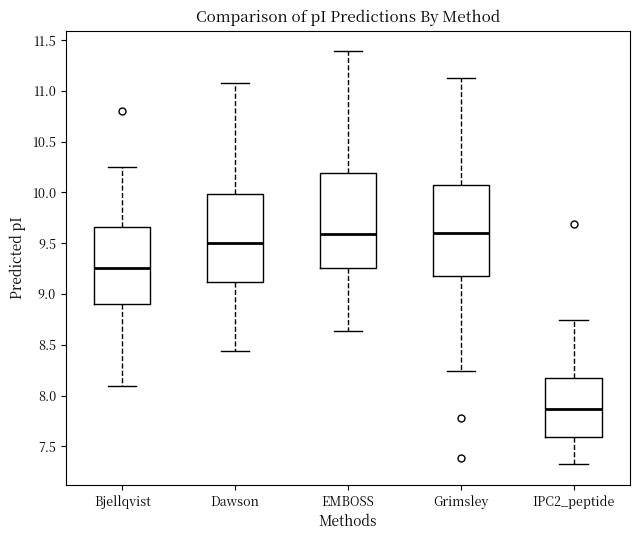

Reading left to right, transcribe this box plot: for each box, give where its median line is, the range the box spans, and where its two whiskers end, as read against the y-axis. The values are not printed on the chart, so give them approximately, as read against the axis.

Bjellqvist: median 9.25, box 8.90 to 9.65, whiskers 8.10 to 10.25
Dawson: median 9.50, box 9.10 to 10.00, whiskers 8.45 to 11.10
EMBOSS: median 9.60, box 9.25 to 10.20, whiskers 8.65 to 11.40
Grimsley: median 9.60, box 9.15 to 10.05, whiskers 8.25 to 11.15
IPC2_peptide: median 7.85, box 7.60 to 8.15, whiskers 7.30 to 8.75